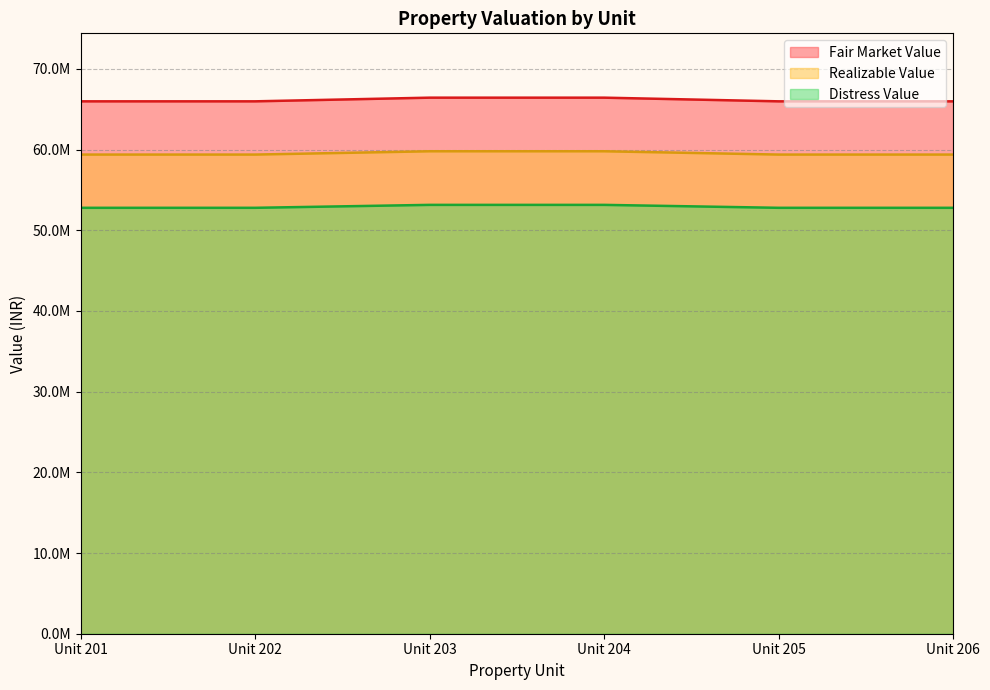

What is the minimum value shown in the chart?

52780000